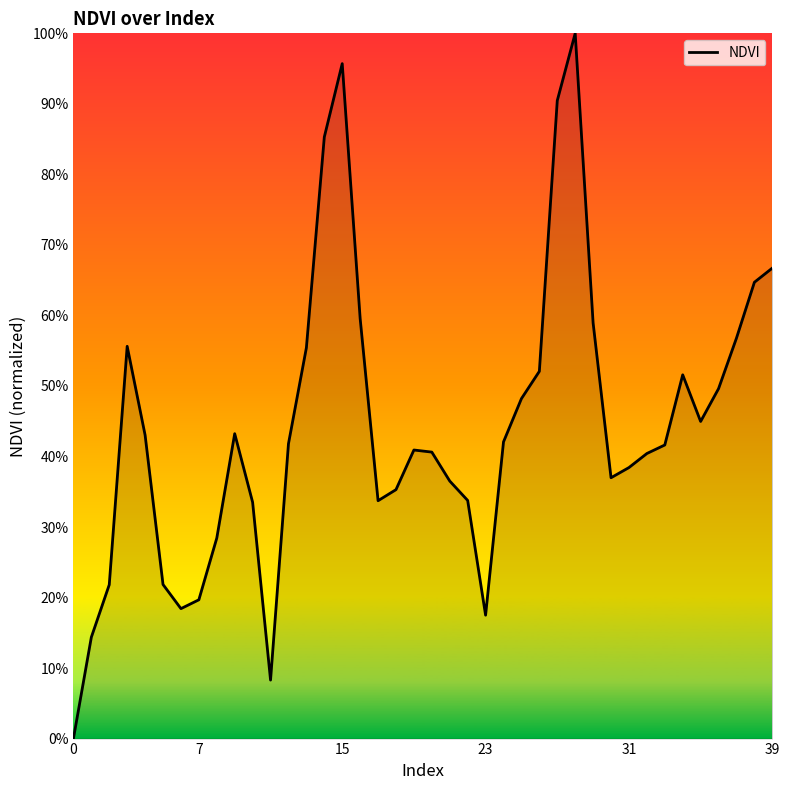

Reading left to right, what are all the values shown in this chart?

0.0	0.1	0.2	0.6	0.4	0.2	0.2	0.2	0.3	0.4	0.3	0.1	0.4	0.6	0.9	1.0	0.6	0.3	0.4	0.4	0.4	0.4	0.3	0.2	0.4	0.5	0.5	0.9	1.0	0.6	0.4	0.4	0.4	0.4	0.5	0.4	0.5	0.6	0.6	0.7